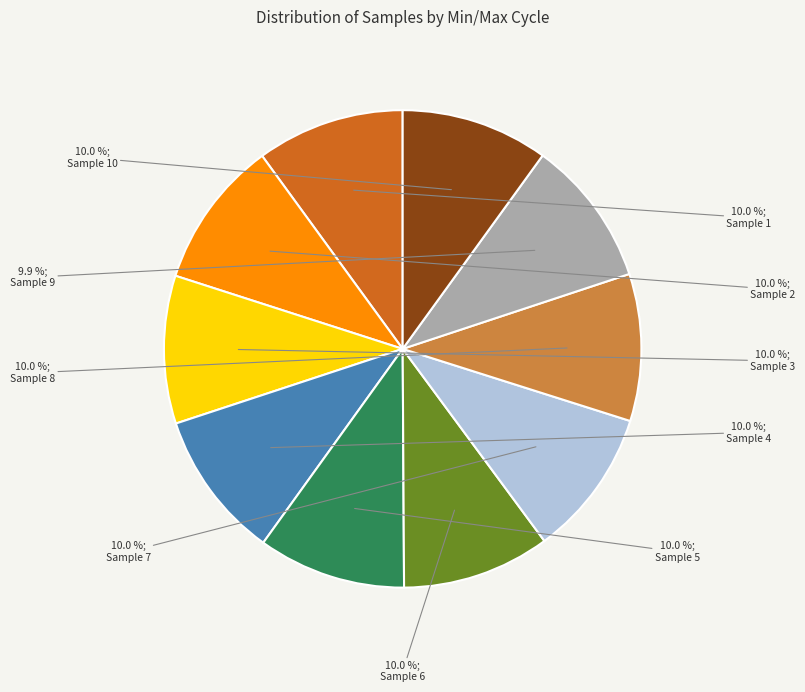

How many slices are in this pie chart?

10